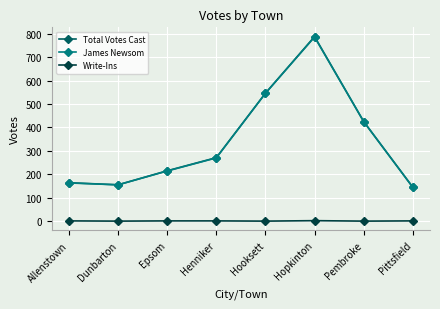

What is the maximum value for James Newsom?

786